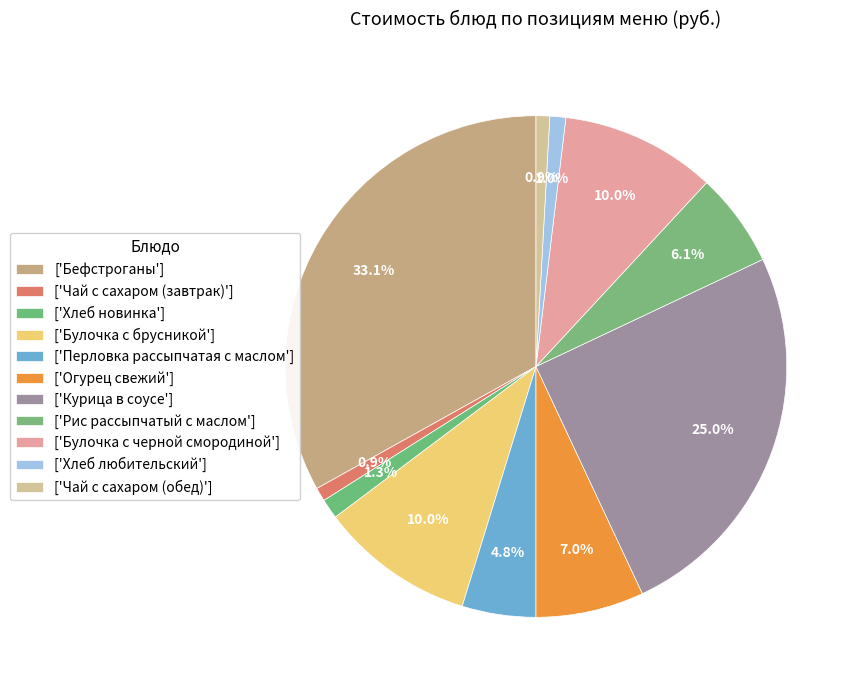

Count the number of slices in the pie.

11